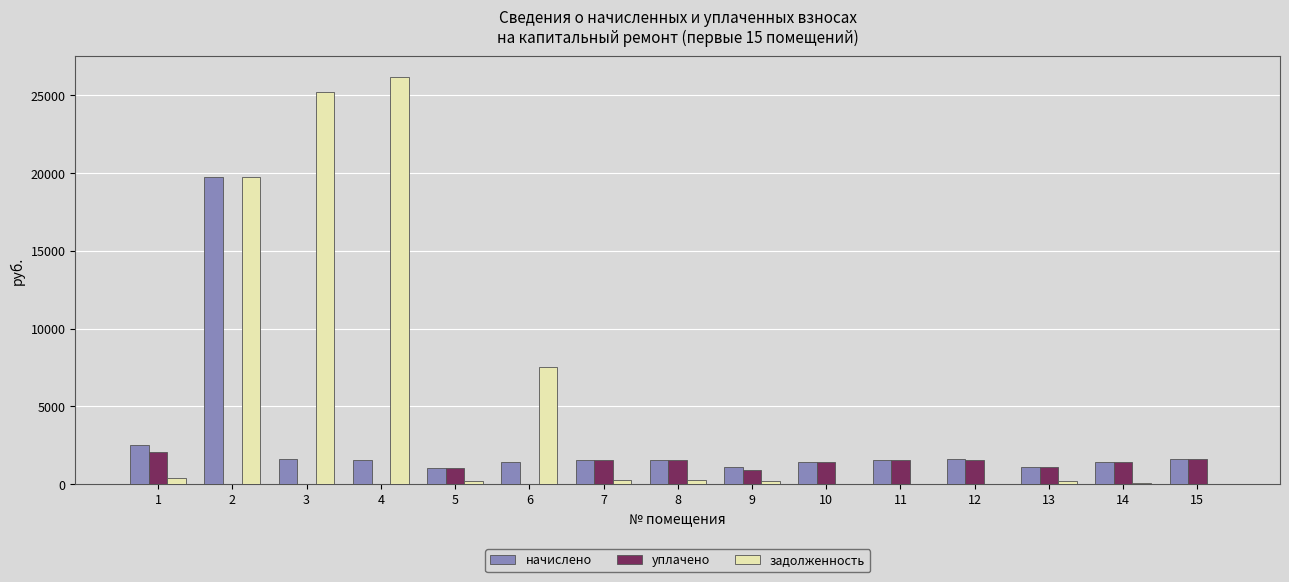

What is the maximum value for задолженность?

26198.7